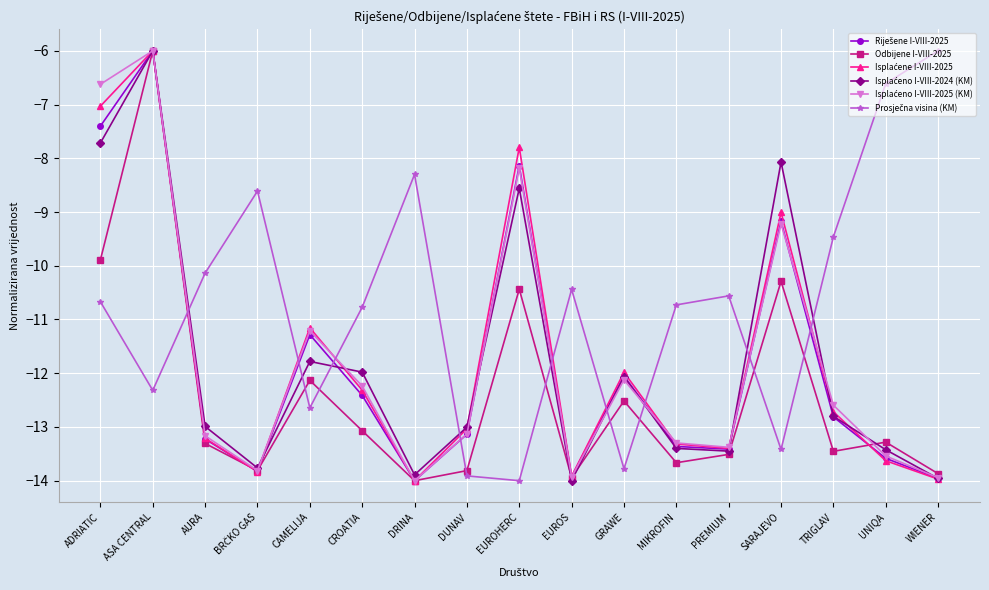

What is the minimum value for Odbijene I-VIII-2025?

-14.0